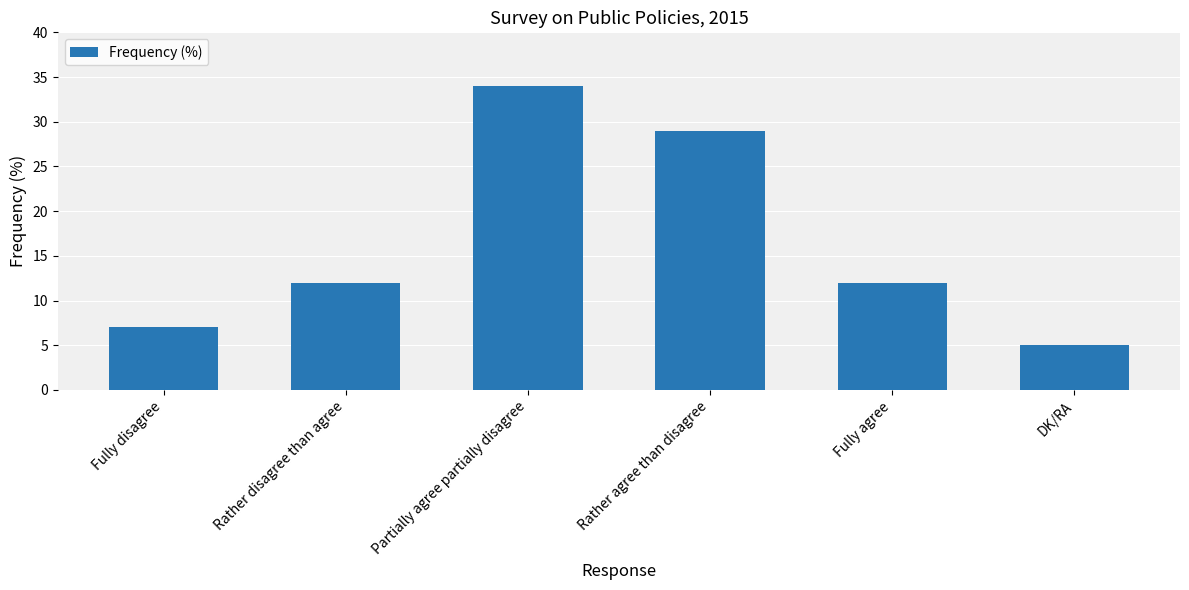

Which label corresponds to the smallest value in the chart?

DK/RA